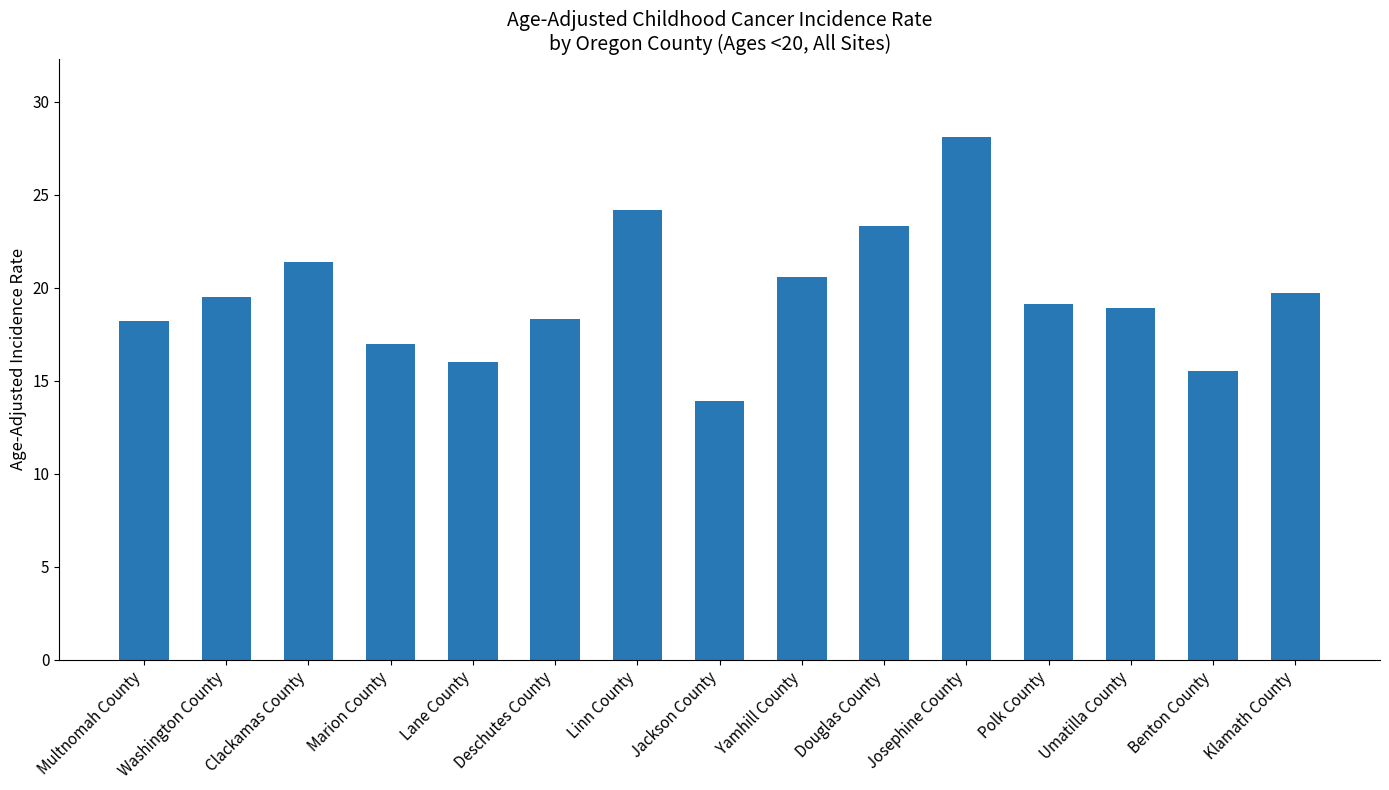

What is the difference between the maximum and minimum values?

14.2